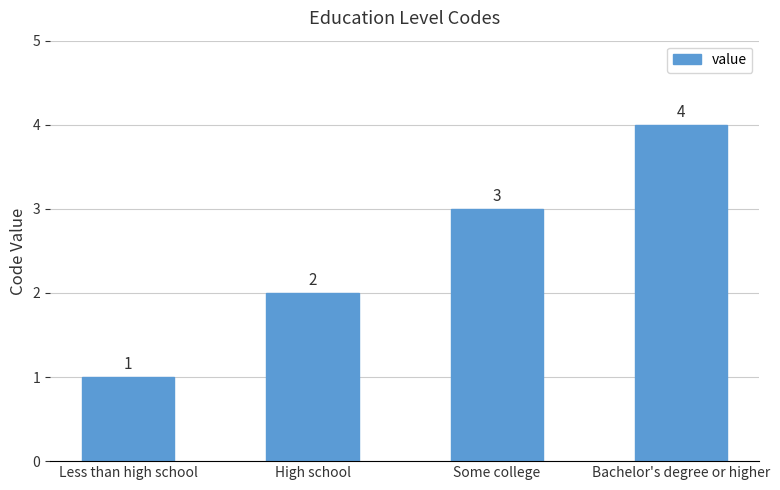

The chart shows a value of 0 at Less than high school. True or false?

False